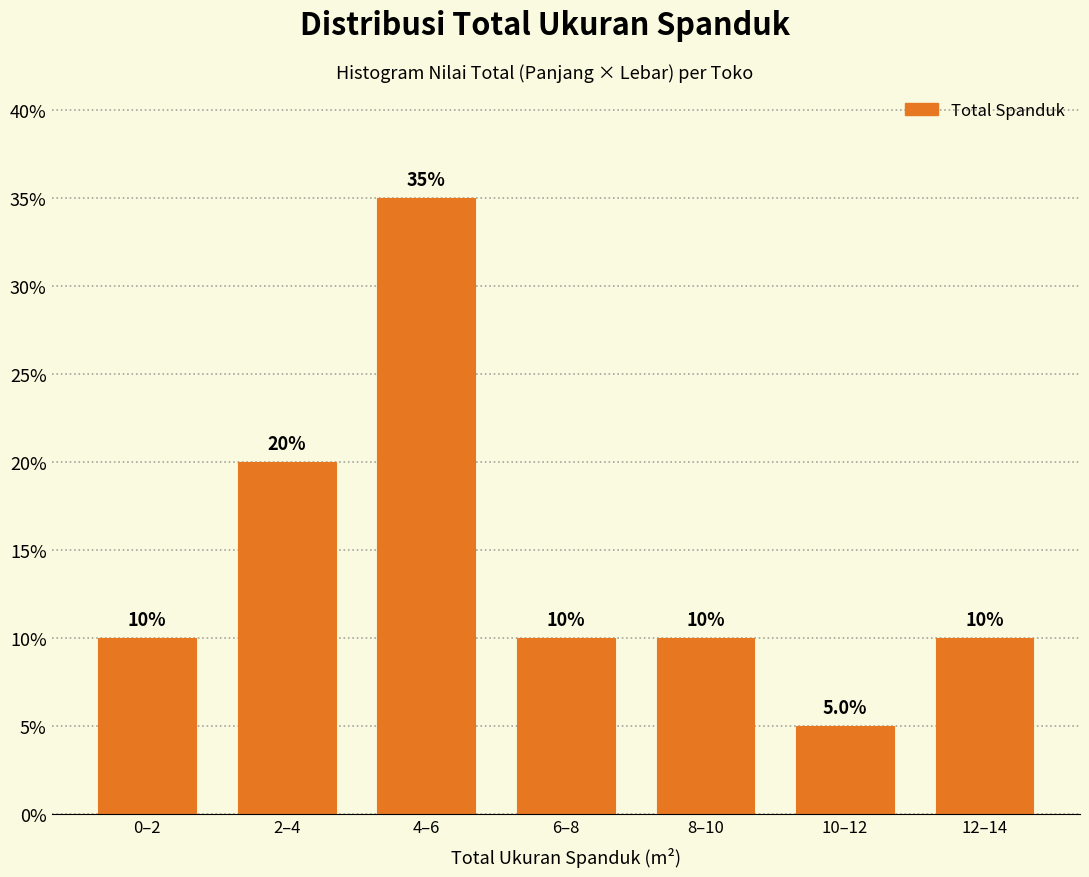

Reading left to right, transcribe all the data shown in this chart.

0–2=10	2–4=20	4–6=35	6–8=10	8–10=10	10–12=5	12–14=10